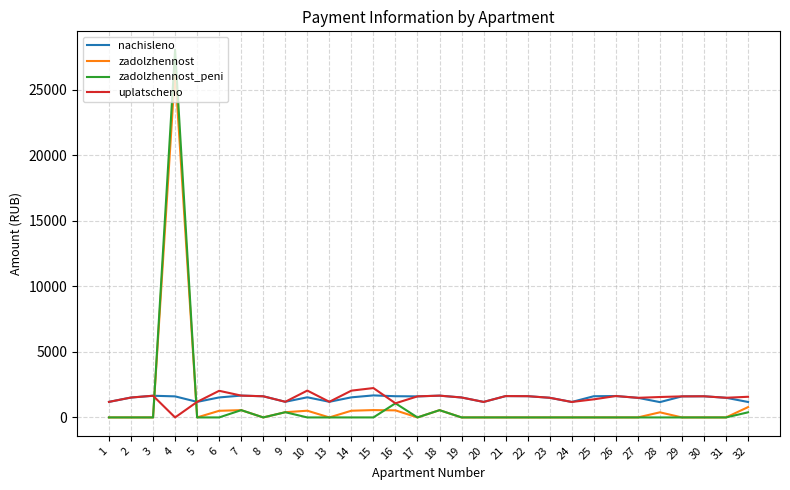

Is the value of zadolzhennost_peni at 2 greater than the value of uplatscheno at 21?

No